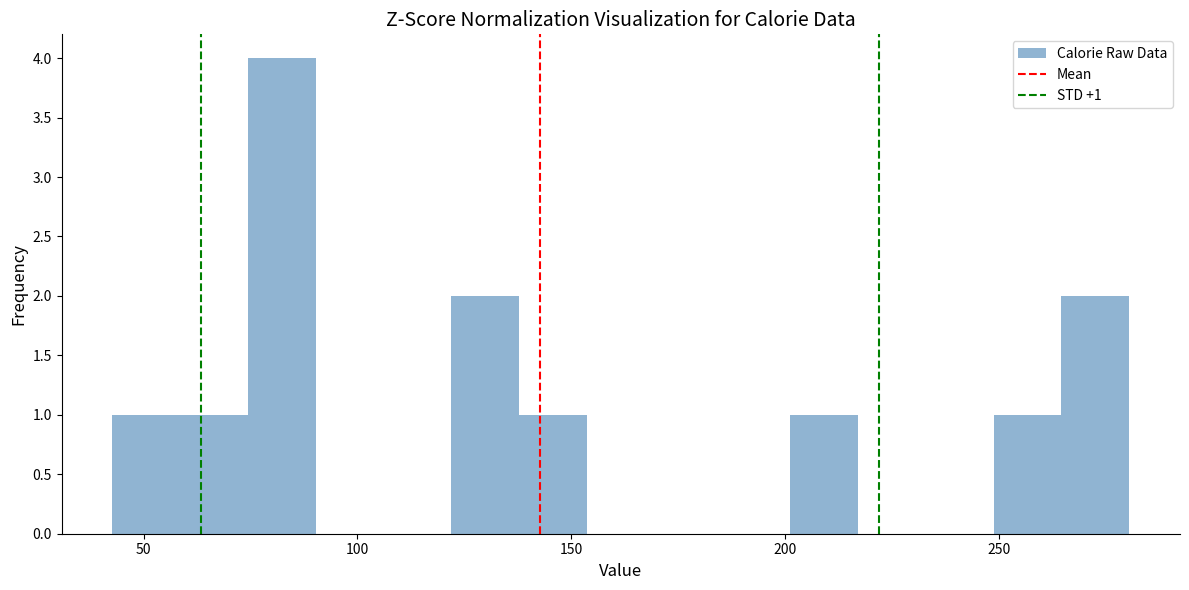

Read against the x-axis, roughly where is the centre of the tallest bar?

80